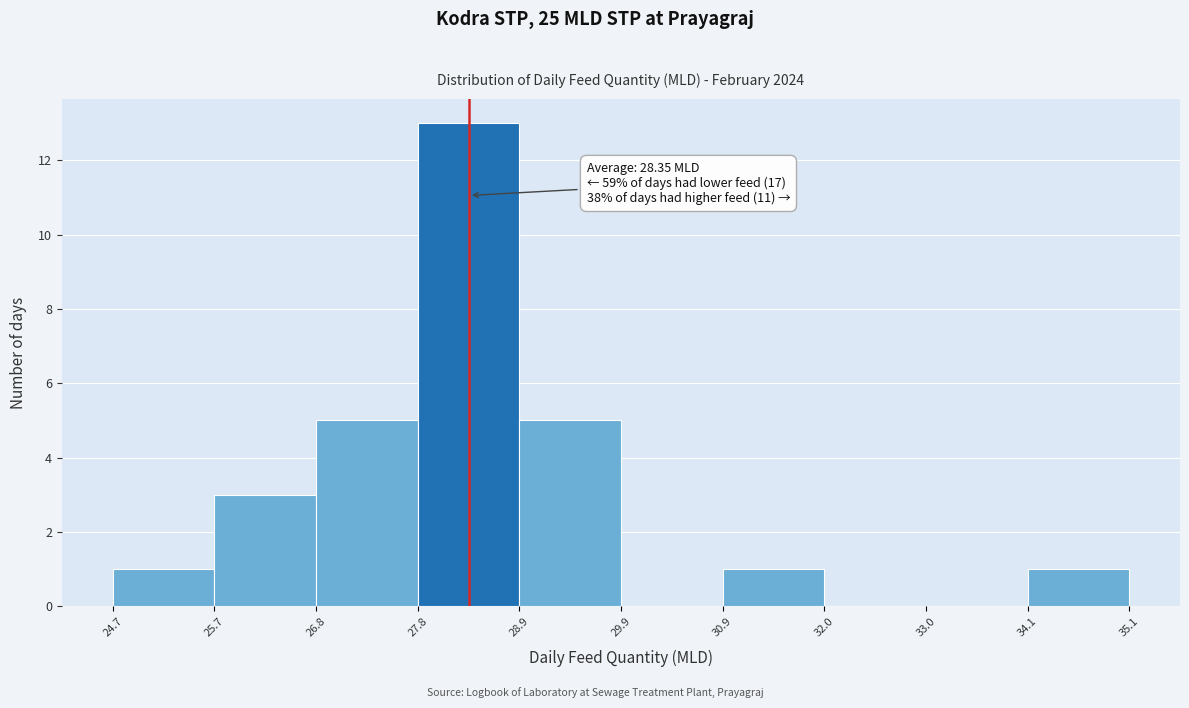

Over which range of the x-axis is the bar tallest?

27.8 to 28.9